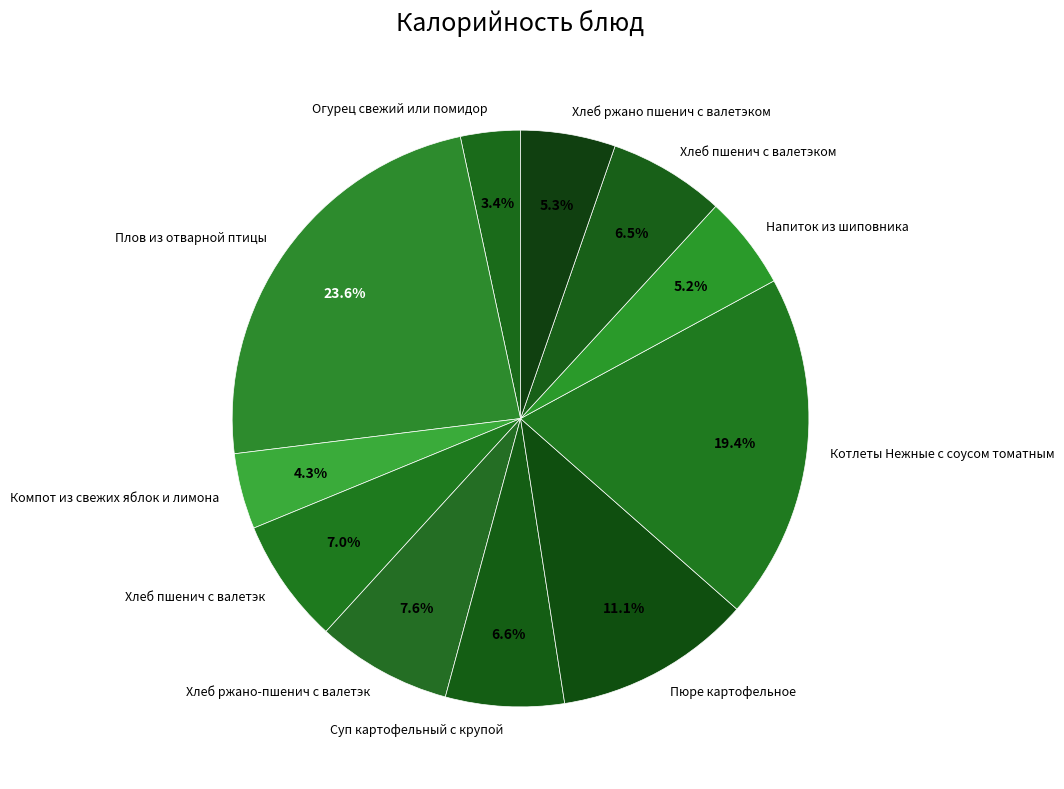

How many segments does this pie chart have?

11